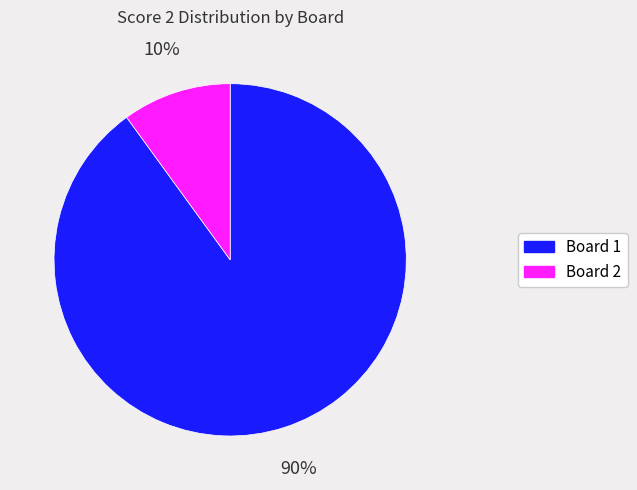

To the nearest percent, what is the combined percentage of Board 2 and Board 1?

100%